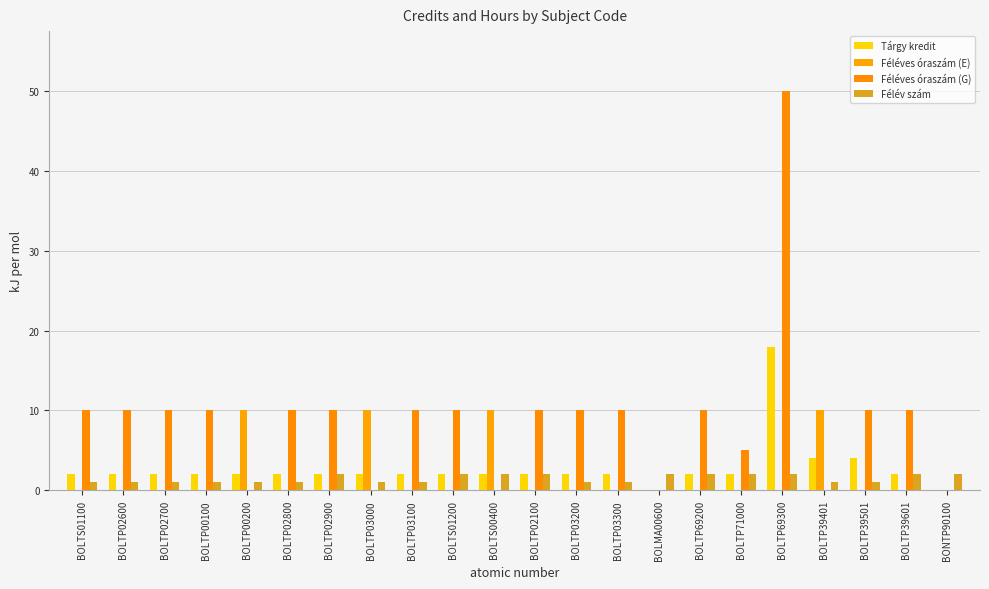

Read the Féléves óraszám (G) value at BOLTP02900, to the nearest 5.

10